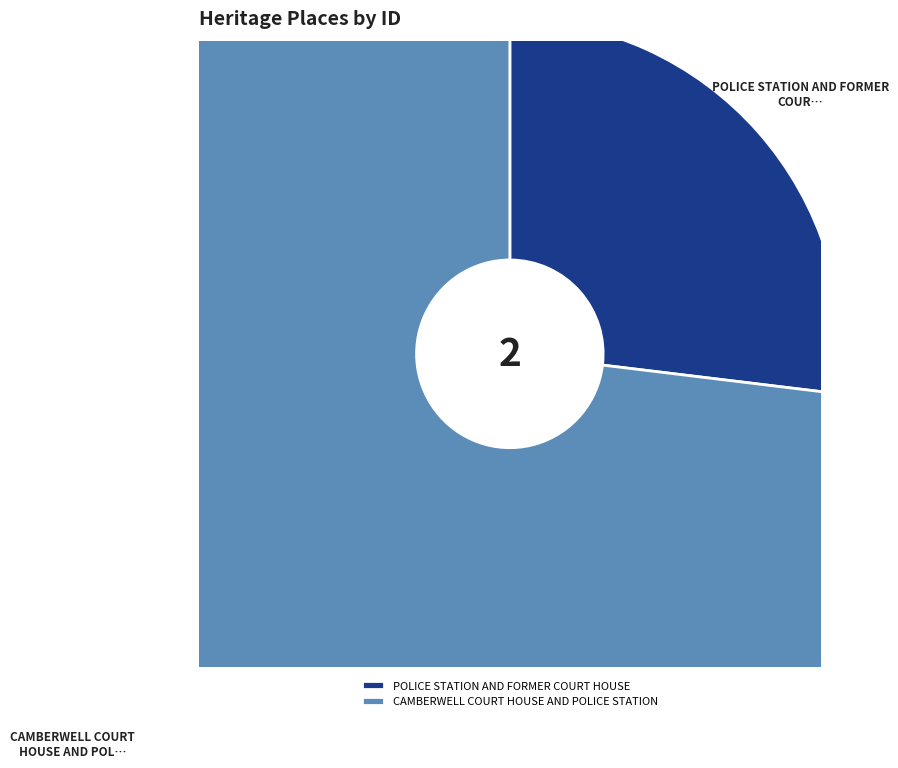

Rank the categories by value from highest to lowest.

CAMBERWELL COURT HOUSE AND POLICE STATION, POLICE STATION AND FORMER COURT HOUSE